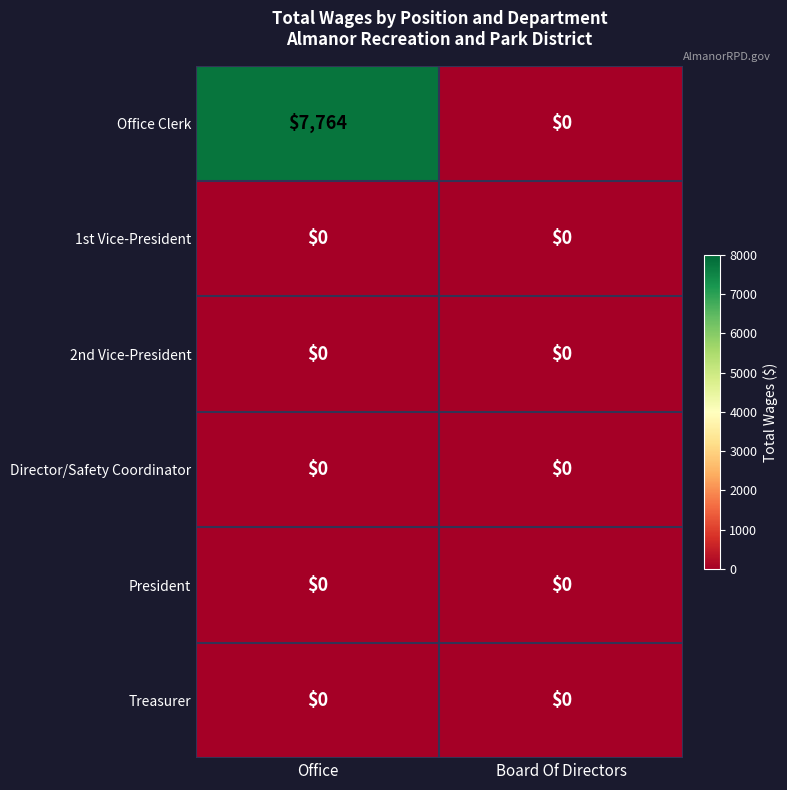

At how many categories does at least one series exceed 7000?

1